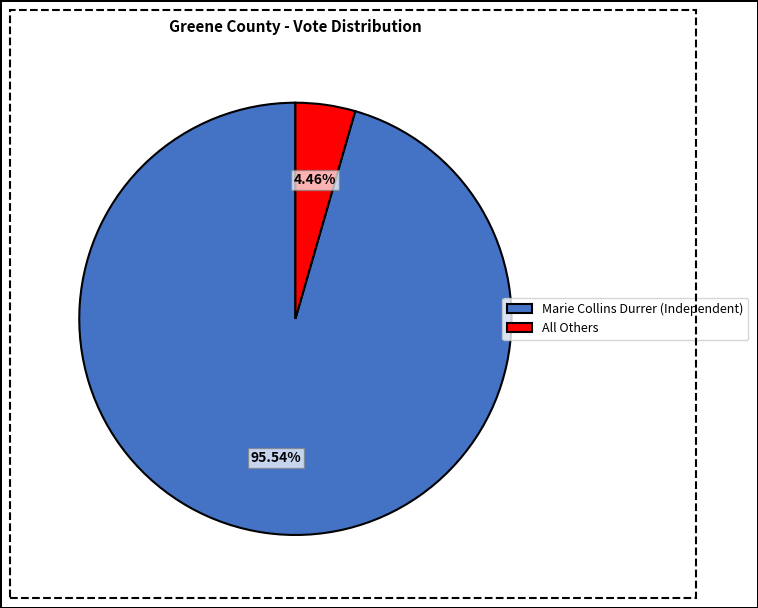

Does All Others represent more than half of the total?

No